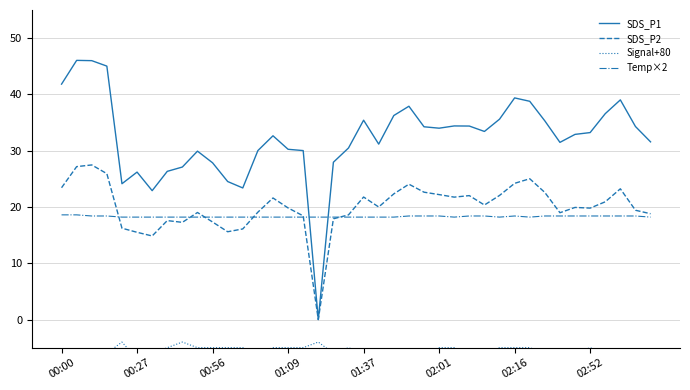

Is this an area chart (filled region under the line)?

No